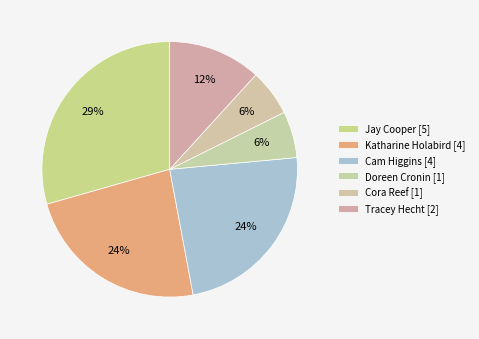

To the nearest percent, what is the average slice percentage?

17%